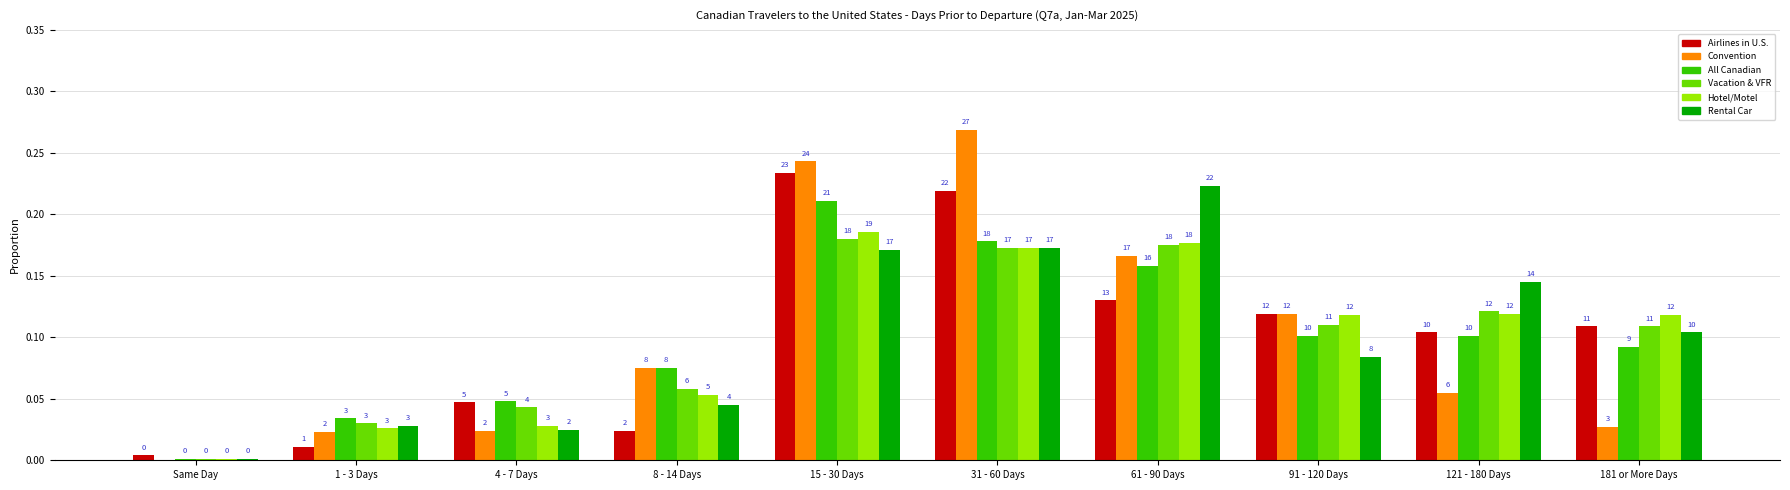

What are all the series names shown in the legend?

Airlines in U.S., Convention, All Canadian, Vacation & VFR, Hotel/Motel, Rental Car